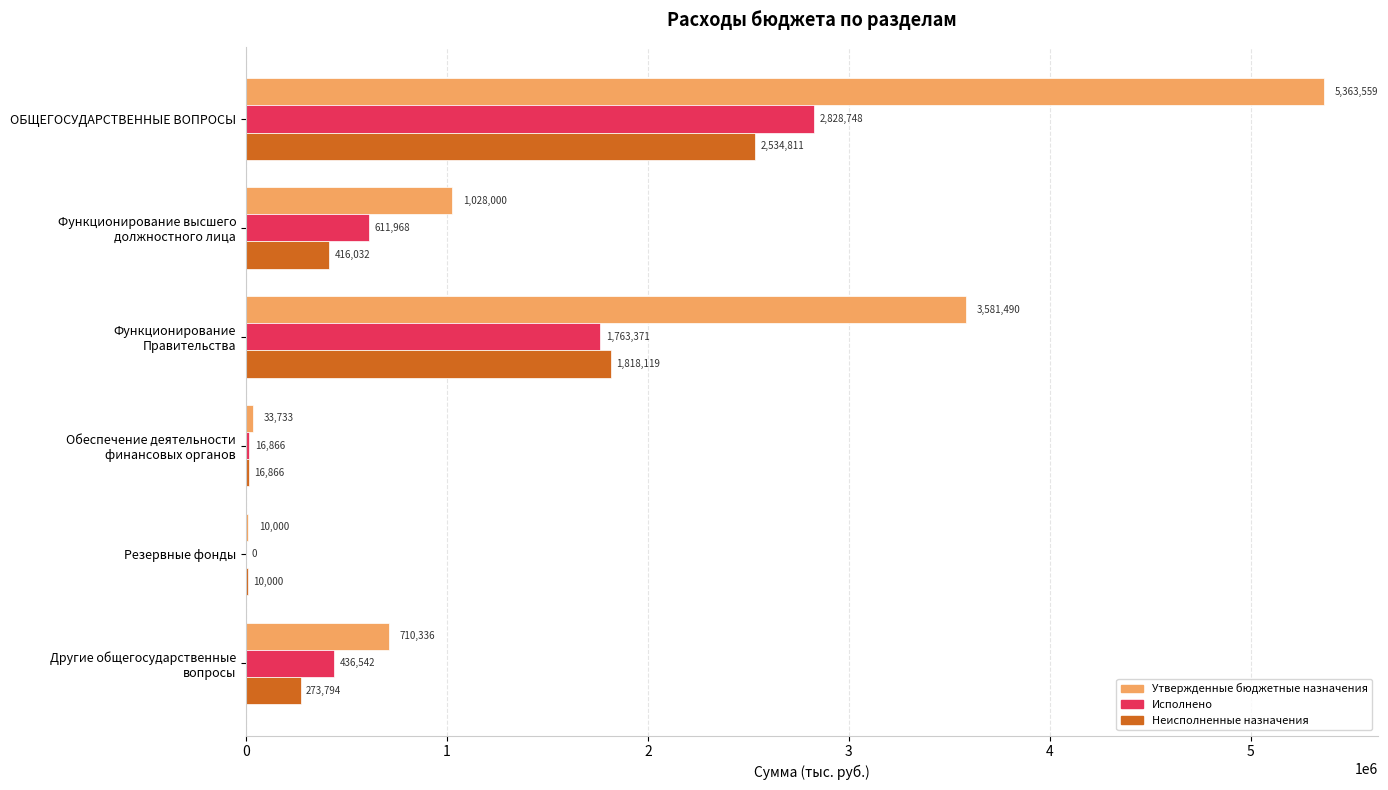

What is the total value across all series at Резервные фонды?

20000.0